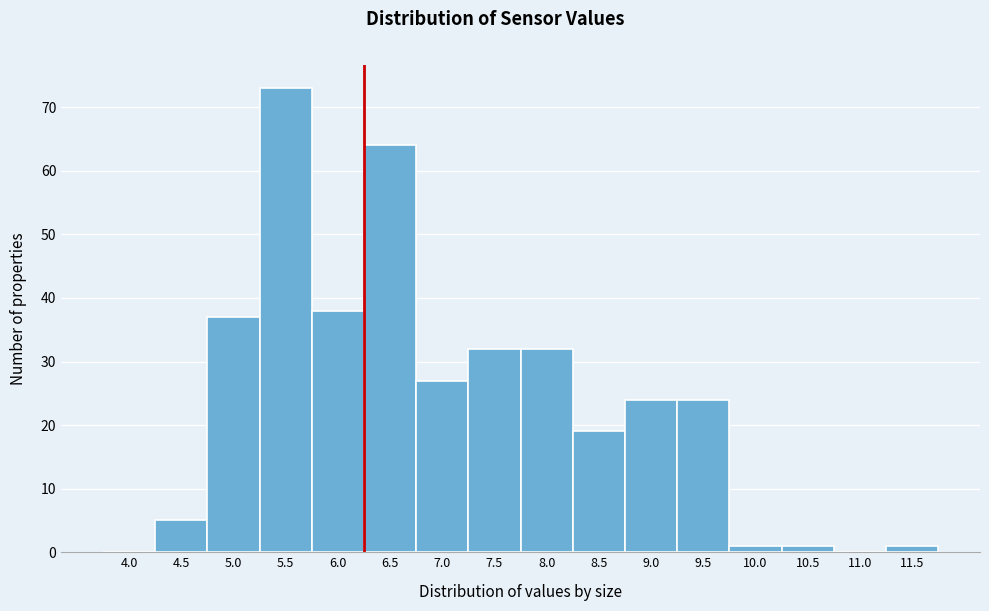

What is the sum of all values?

378